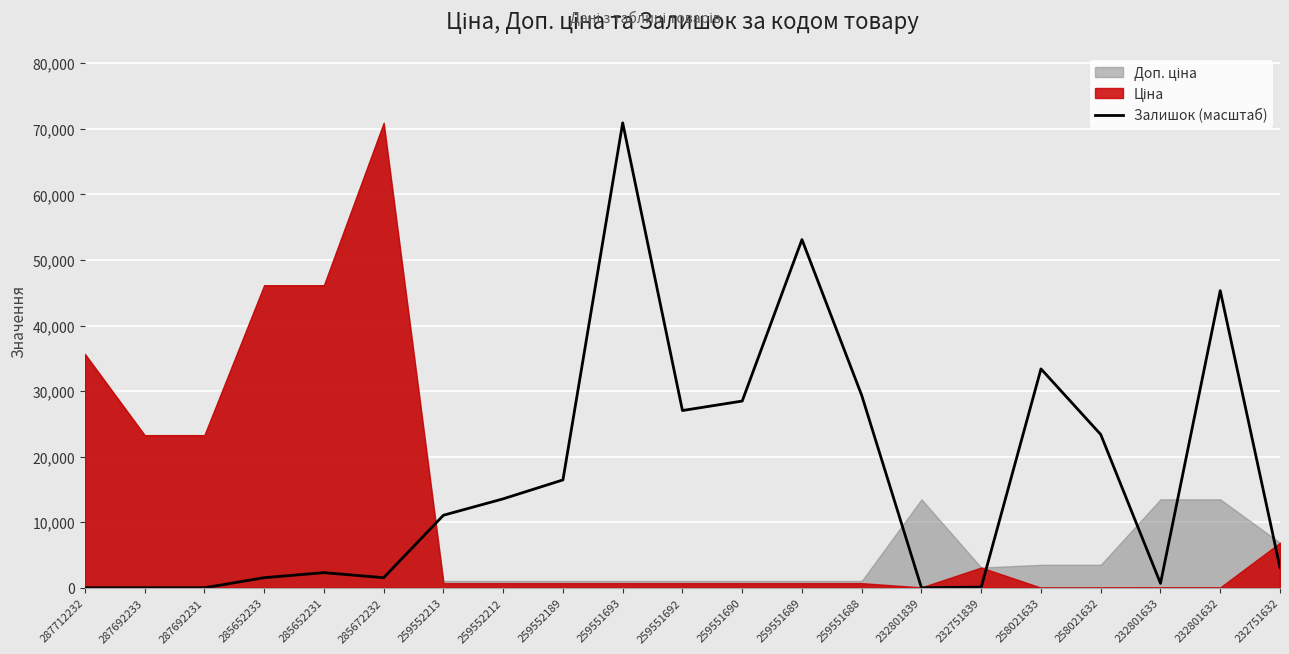

The value at 285652231 is 3802.2. True or false?

False